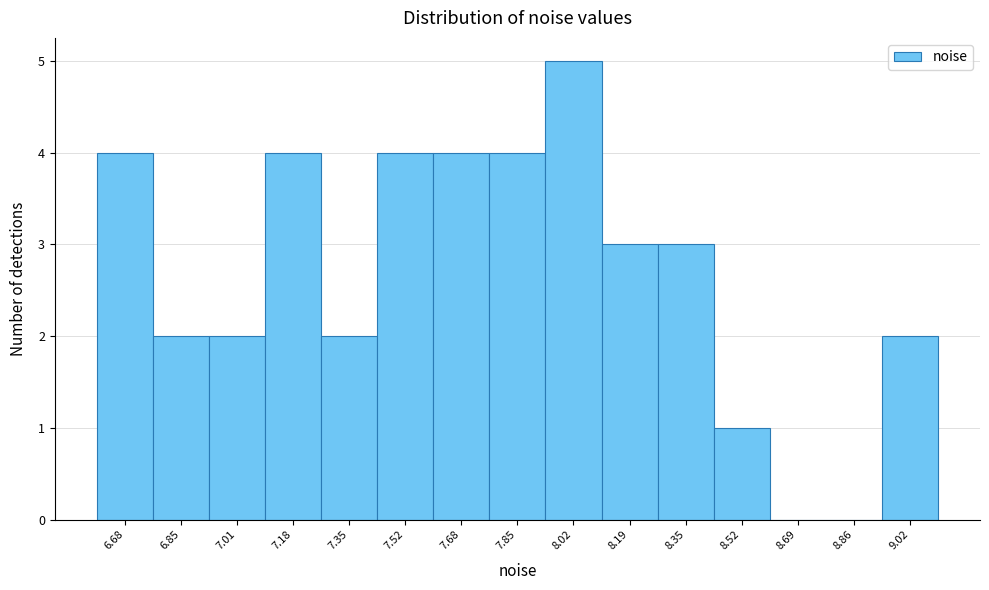

Reading left to right, what are all the values shown in this chart?

6.68=4	6.85=2	7.01=2	7.18=4	7.35=2	7.52=4	7.68=4	7.85=4	8.02=5	8.19=3	8.35=3	8.52=1	8.69=0	8.86=0	9.02=2